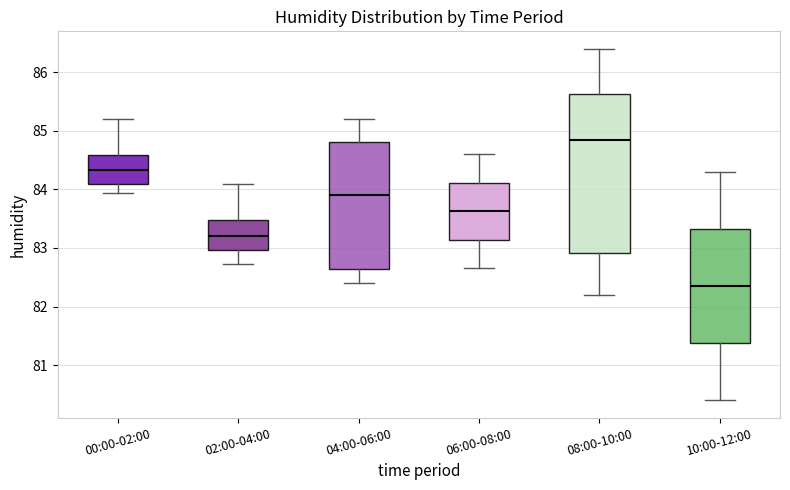

Reading left to right, transcribe this box plot: for each box, give where its median line is, the range the box spans, and where its two whiskers end, as read against the y-axis. The values are not printed on the chart, so give them approximately, as read against the axis.

00:00-02:00: median 84.3, box 84.1 to 84.6, whiskers 83.9 to 85.2
02:00-04:00: median 83.2, box 83.0 to 83.5, whiskers 82.7 to 84.1
04:00-06:00: median 83.9, box 82.6 to 84.8, whiskers 82.4 to 85.2
06:00-08:00: median 83.6, box 83.1 to 84.1, whiskers 82.7 to 84.6
08:00-10:00: median 84.9, box 82.9 to 85.6, whiskers 82.2 to 86.4
10:00-12:00: median 82.4, box 81.4 to 83.3, whiskers 80.4 to 84.3